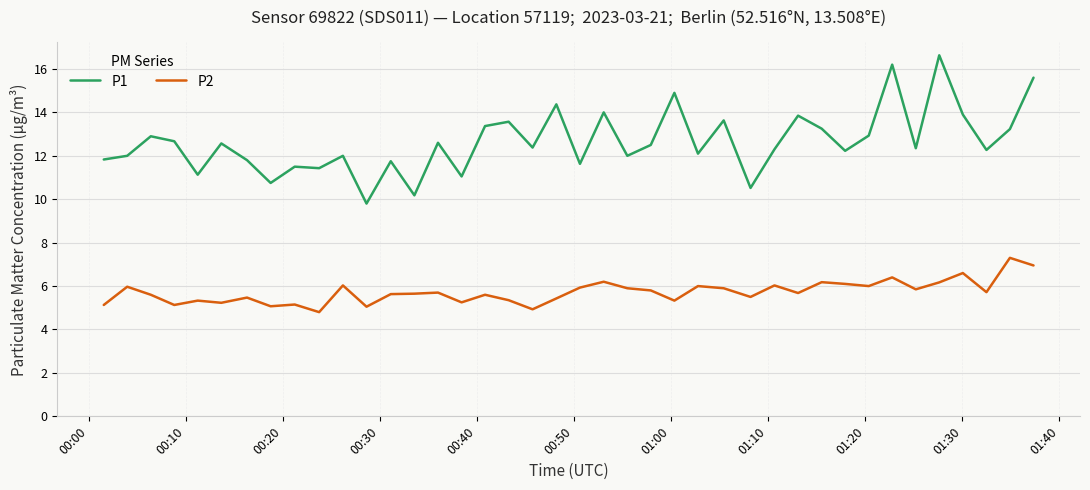

Which series has the largest total across all categories?

P1